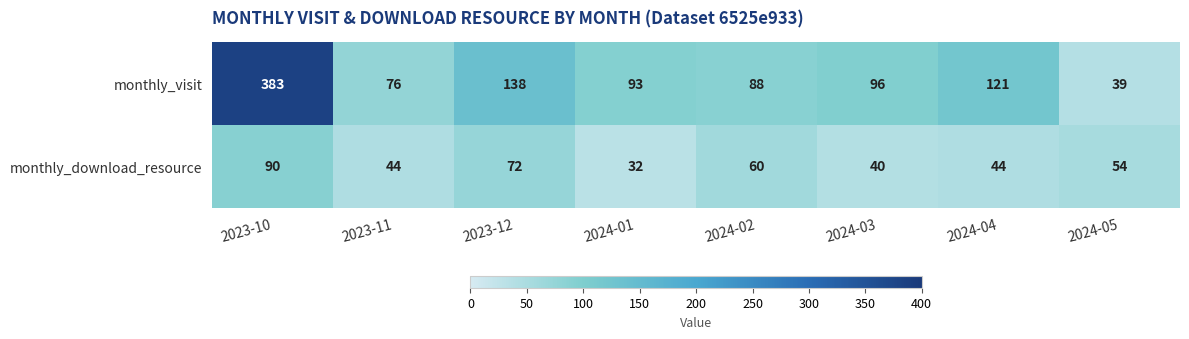

Which category has the highest value across all series?

2023-10